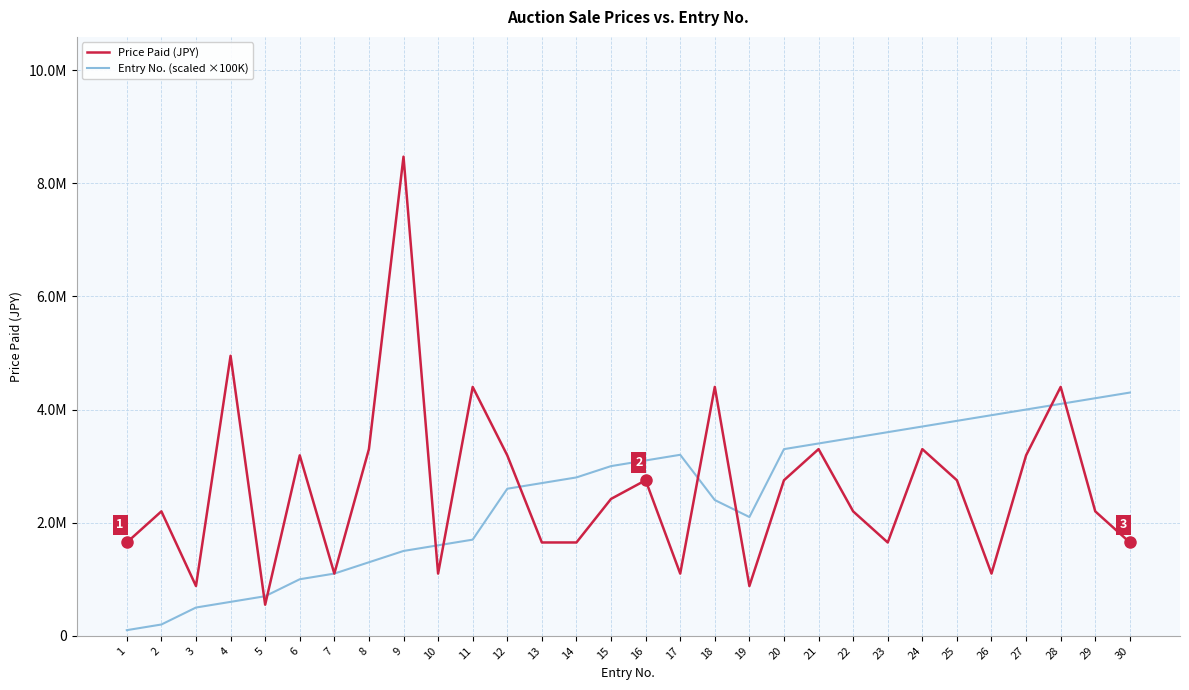

Which series changed the most between 18 and 21?

Price Paid (JPY)